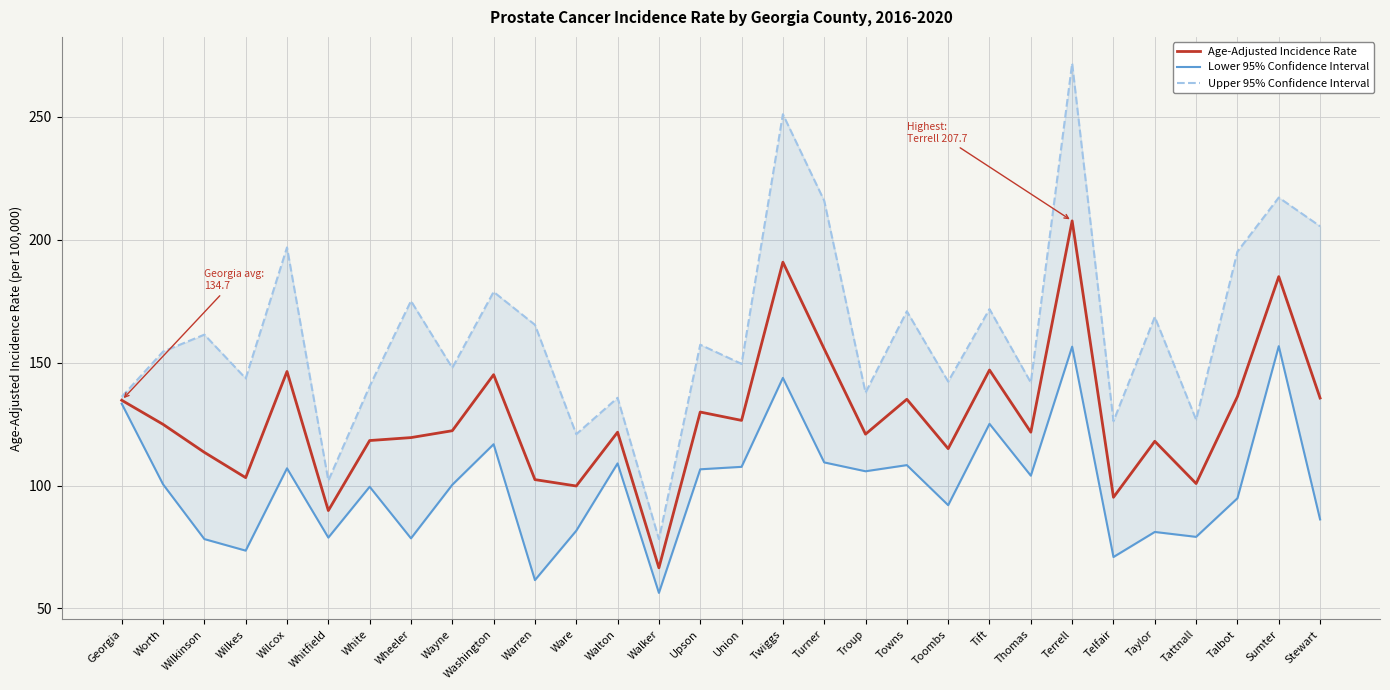

Reading right to left, what are all the values shown in this chart?

Age-Adjusted Incidence Rate: Stewart=135.6	Sumter=185.0	Talbot=136.2	Tattnall=100.8	Taylor=118.0	Telfair=95.2	Terrell=207.7	Thomas=121.7	Tift=147.0	Toombs=115.0	Towns=135.1	Troup=120.9	Turner=155.6	Twiggs=190.9	Union=126.5	Upson=129.9	Walker=66.5	Walton=121.7	Ware=99.8	Warren=102.4	Washington=145.1	Wayne=122.3	Wheeler=119.5	White=118.3	Whitfield=89.8	Wilcox=146.4	Wilkes=103.2	Wilkinson=113.5	Worth=124.9	Georgia=134.7
Lower 95% Confidence Interval: Stewart=86.2	Sumter=156.7	Talbot=94.8	Tattnall=79.1	Taylor=81.1	Telfair=70.9	Terrell=156.5	Thomas=104.0	Tift=125.1	Toombs=92.0	Towns=108.3	Troup=105.8	Turner=109.4	Twiggs=143.8	Union=107.6	Upson=106.6	Walker=56.3	Walton=109.0	Ware=81.6	Warren=61.5	Washington=116.8	Wayne=100.3	Wheeler=78.5	White=99.5	Whitfield=78.8	Wilcox=107.0	Wilkes=73.5	Wilkinson=78.2	Worth=100.5	Georgia=133.3
Upper 95% Confidence Interval: Stewart=205.5	Sumter=217.2	Talbot=195.2	Tattnall=126.8	Taylor=168.6	Telfair=126.2	Terrell=271.8	Thomas=141.9	Tift=171.8	Toombs=142.3	Towns=170.9	Troup=137.8	Turner=215.9	Twiggs=251.1	Union=149.5	Upson=157.3	Walker=78.2	Walton=135.7	Ware=120.9	Warren=165.4	Washington=178.8	Wayne=147.9	Wheeler=175.1	White=140.4	Whitfield=102.0	Wilcox=196.9	Wilkes=143.6	Wilkinson=161.4	Worth=154.5	Georgia=136.1